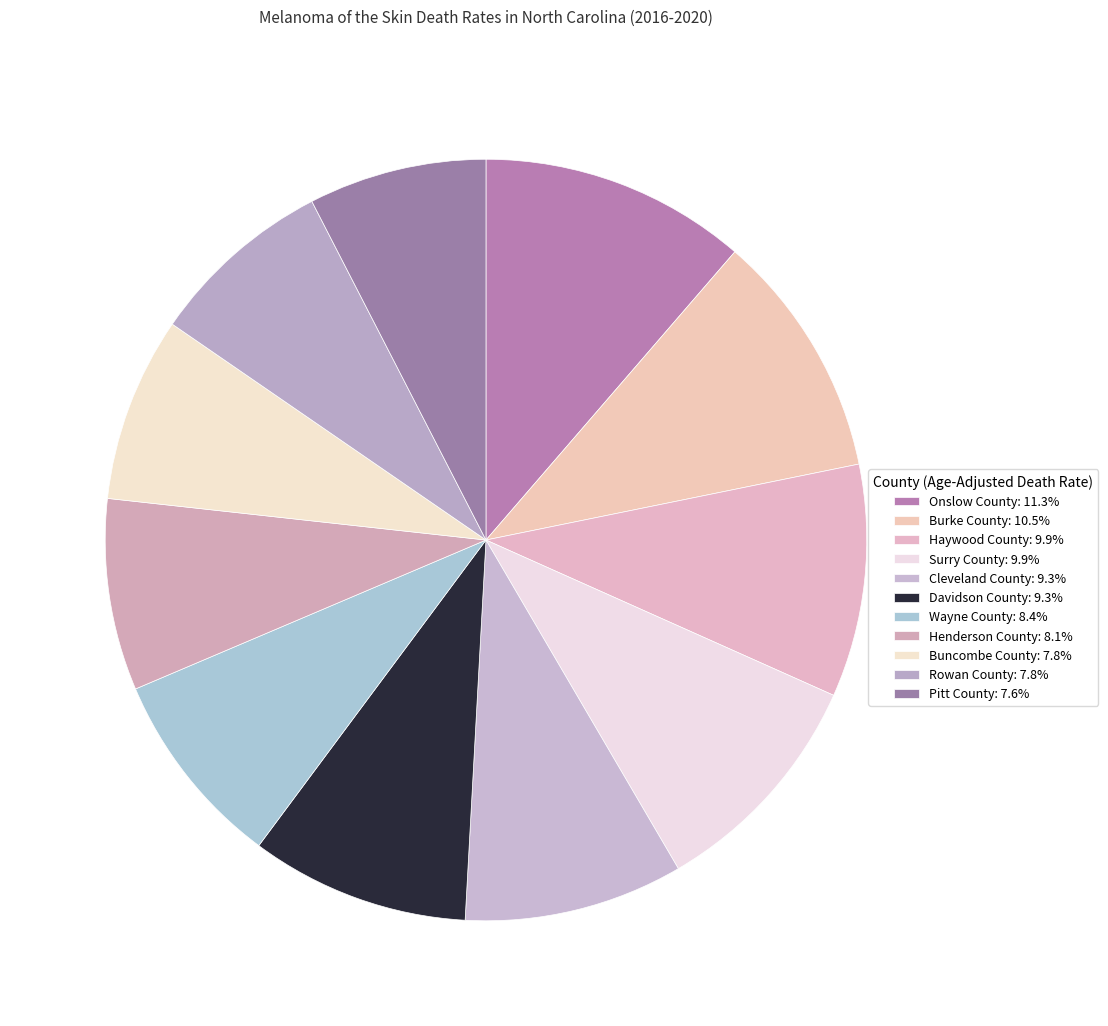

Count the number of slices in the pie.

11